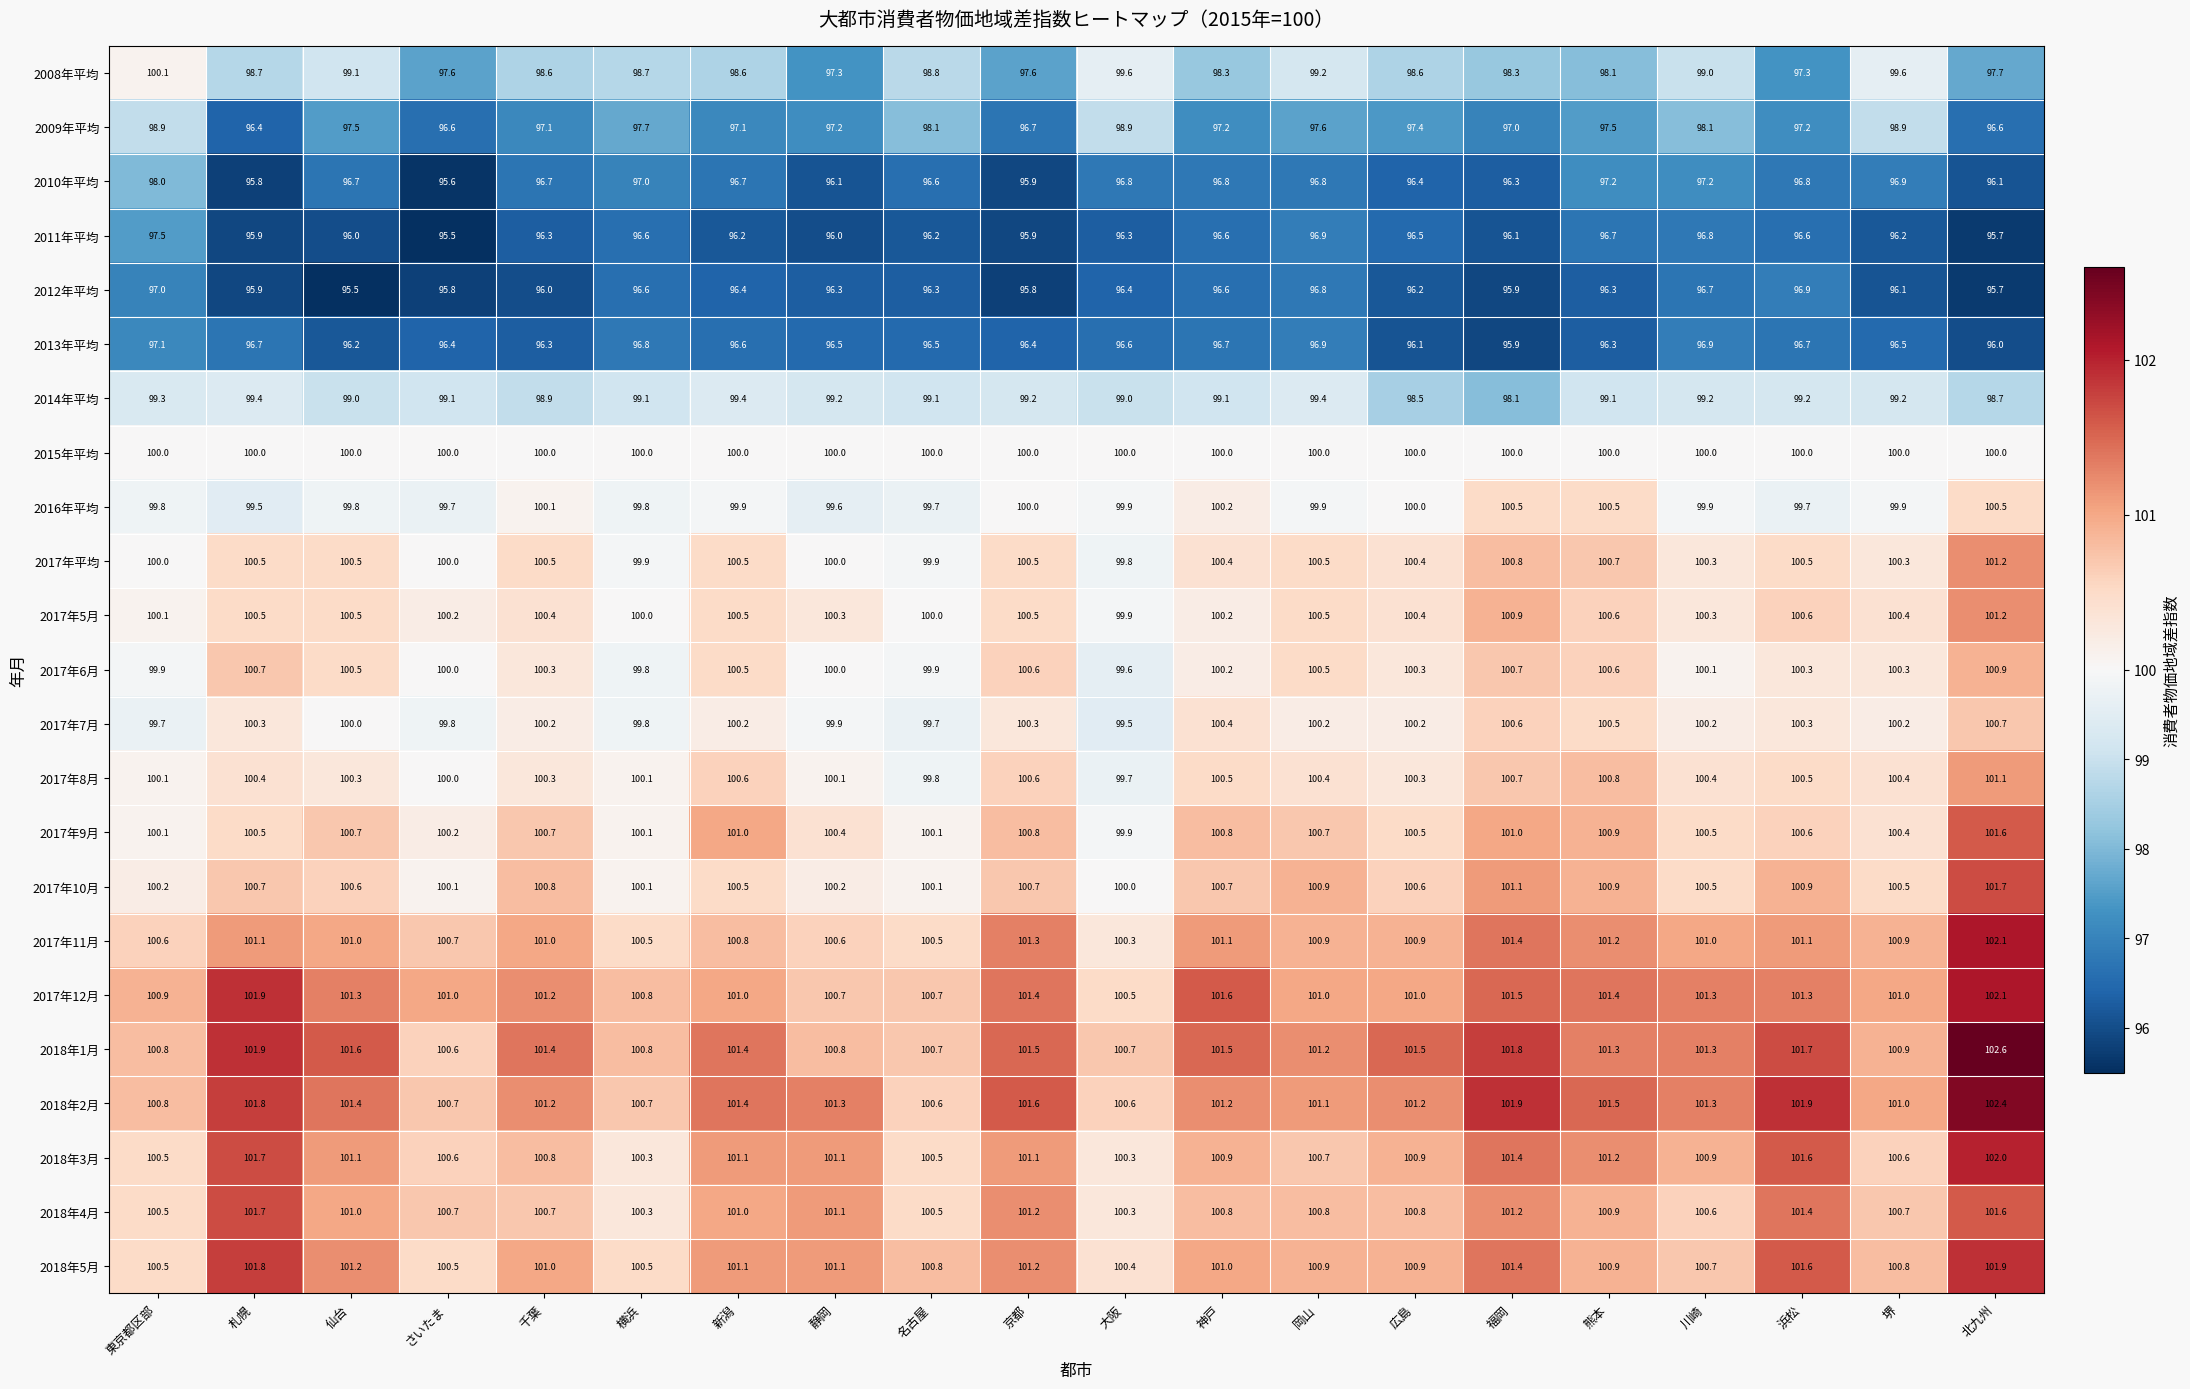

What is the average value of the 2010年平均 series?

96.6